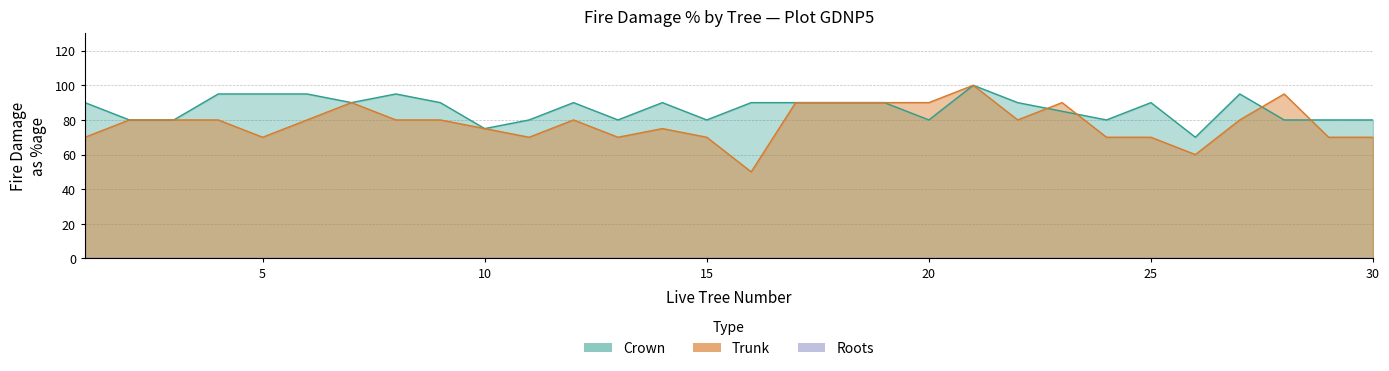

Read the Crown value at 27, to the nearest 5.

95